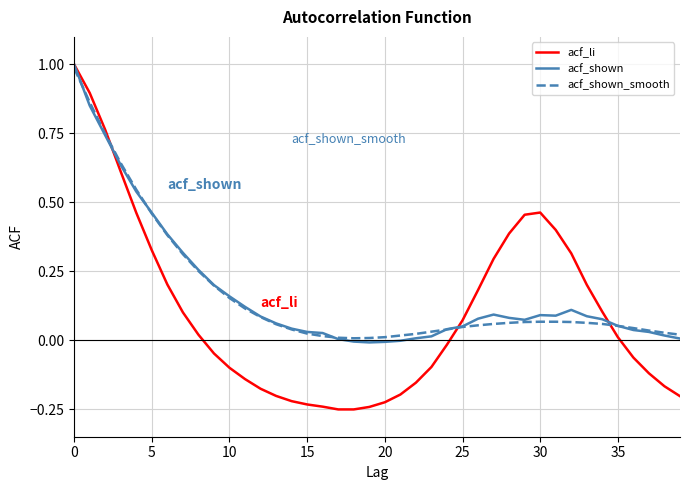

What is the greatest value displayed?

1.0